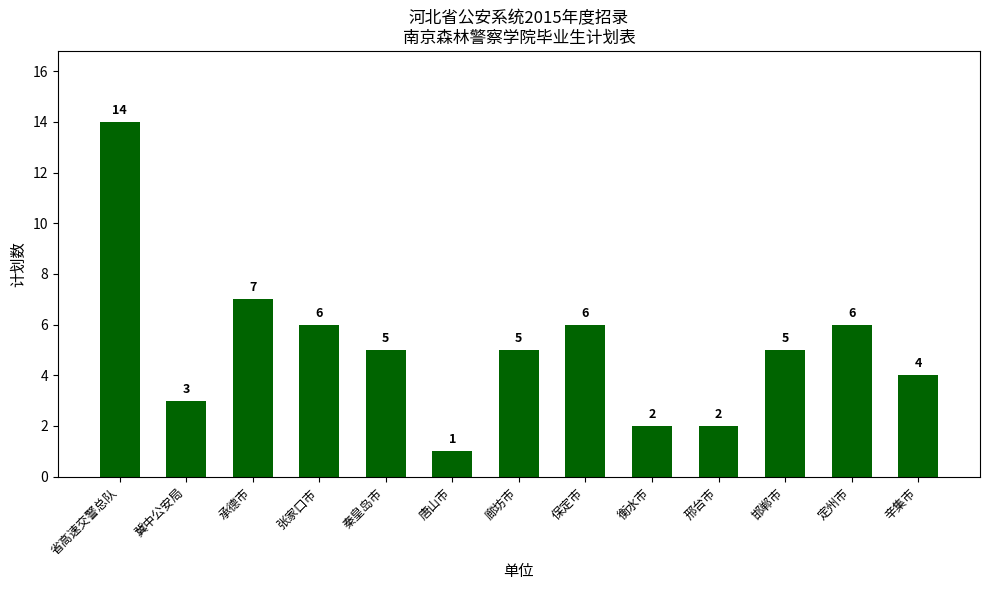

What is the label of the 10th bar from the right?

张家口市